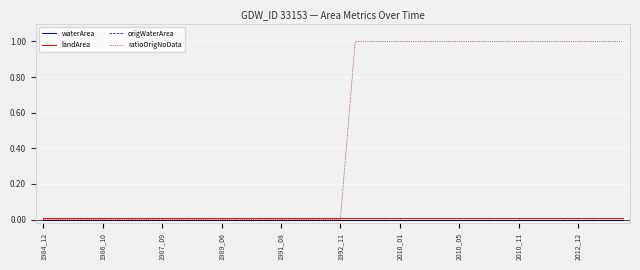

The waterArea series shows 0.0 at 1989_06. True or false?

True